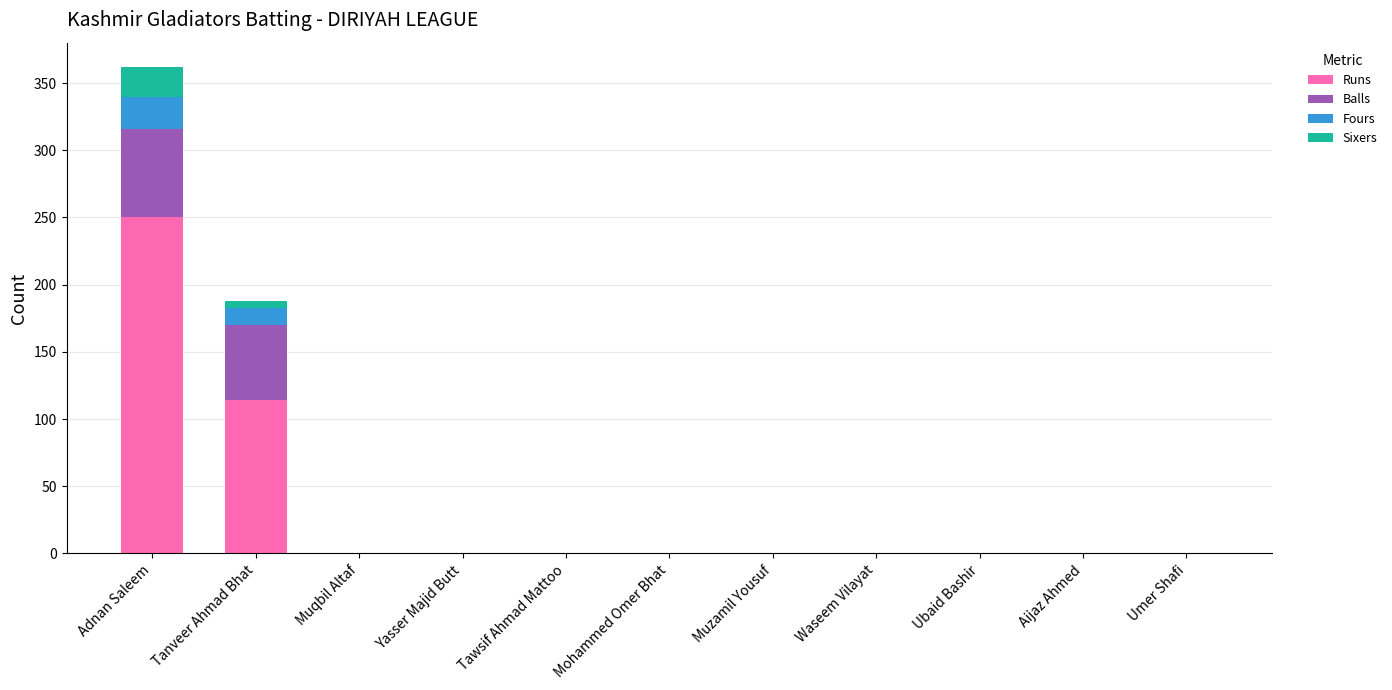

At which category is the sum across all series the highest?

Adnan Saleem